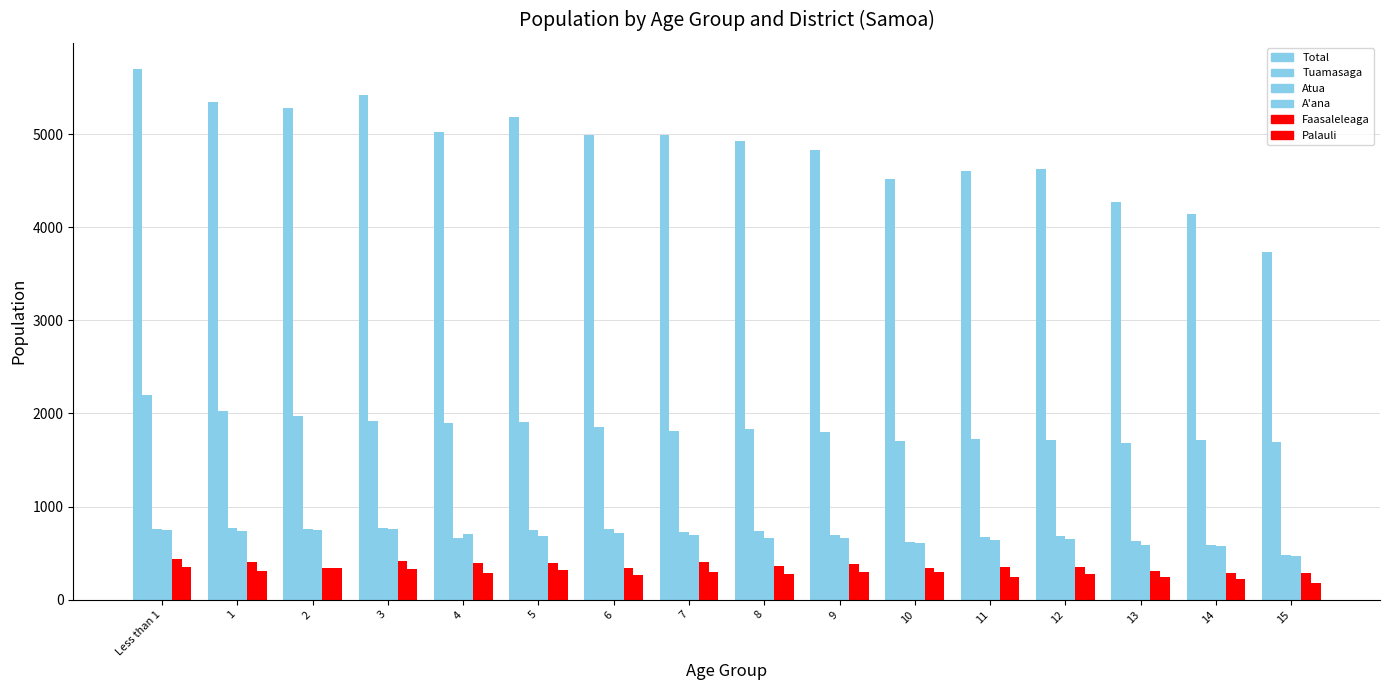

How many values in the Faasaleleaga series are below 367?

8